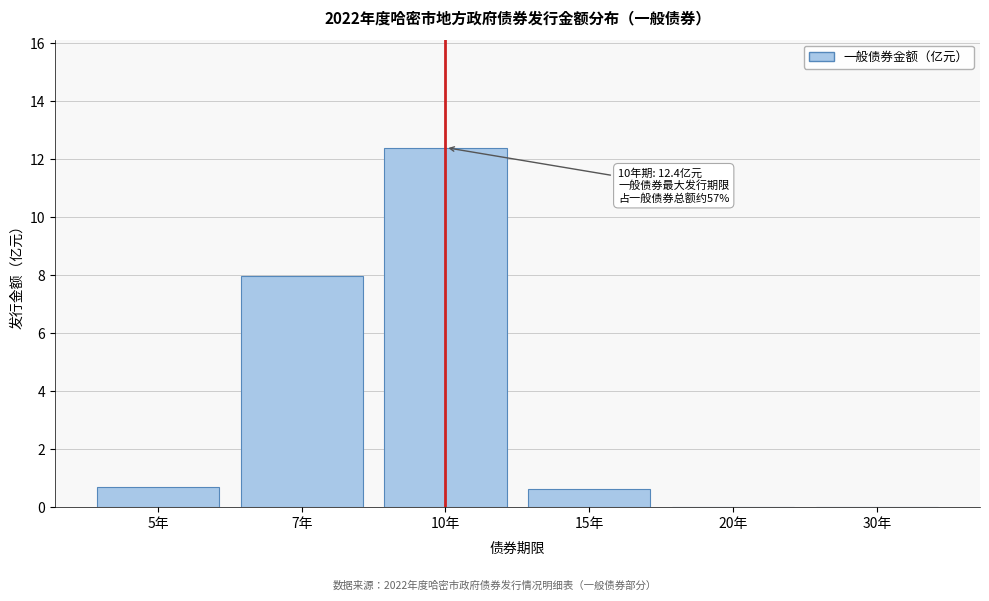

Between 7年 and 10年, which is larger?

10年